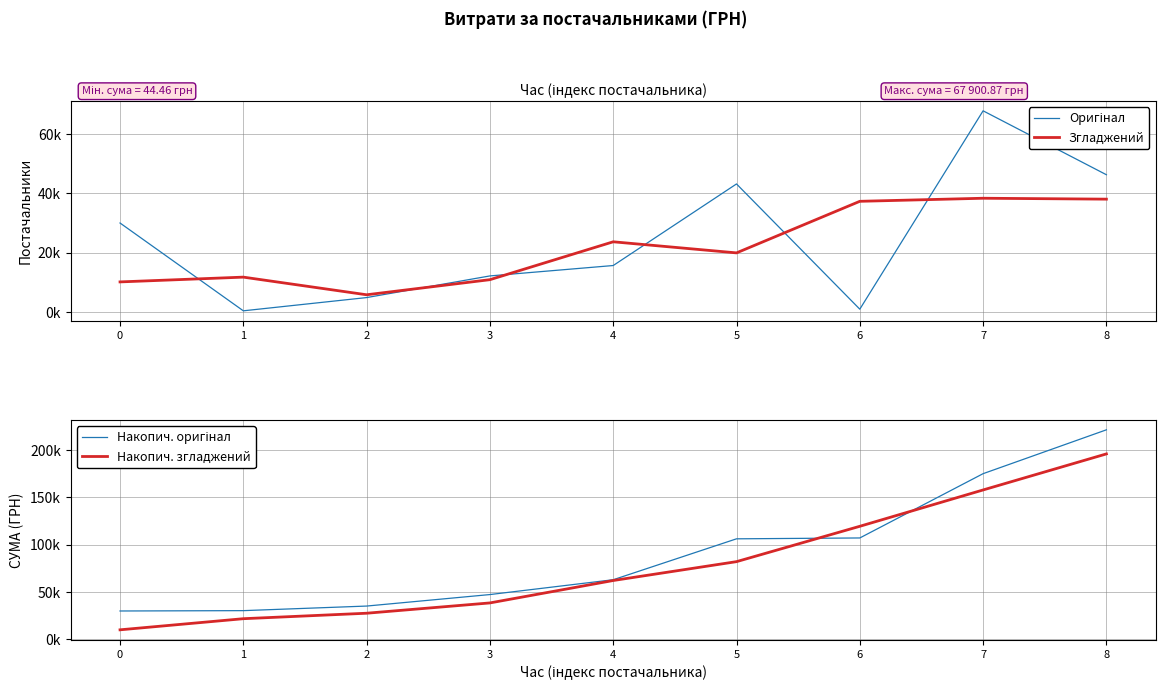

Rank the series at 2 from highest to lowest value.

Накопич. оригінал, Накопич. згладжений, Згладжений, Оригінал